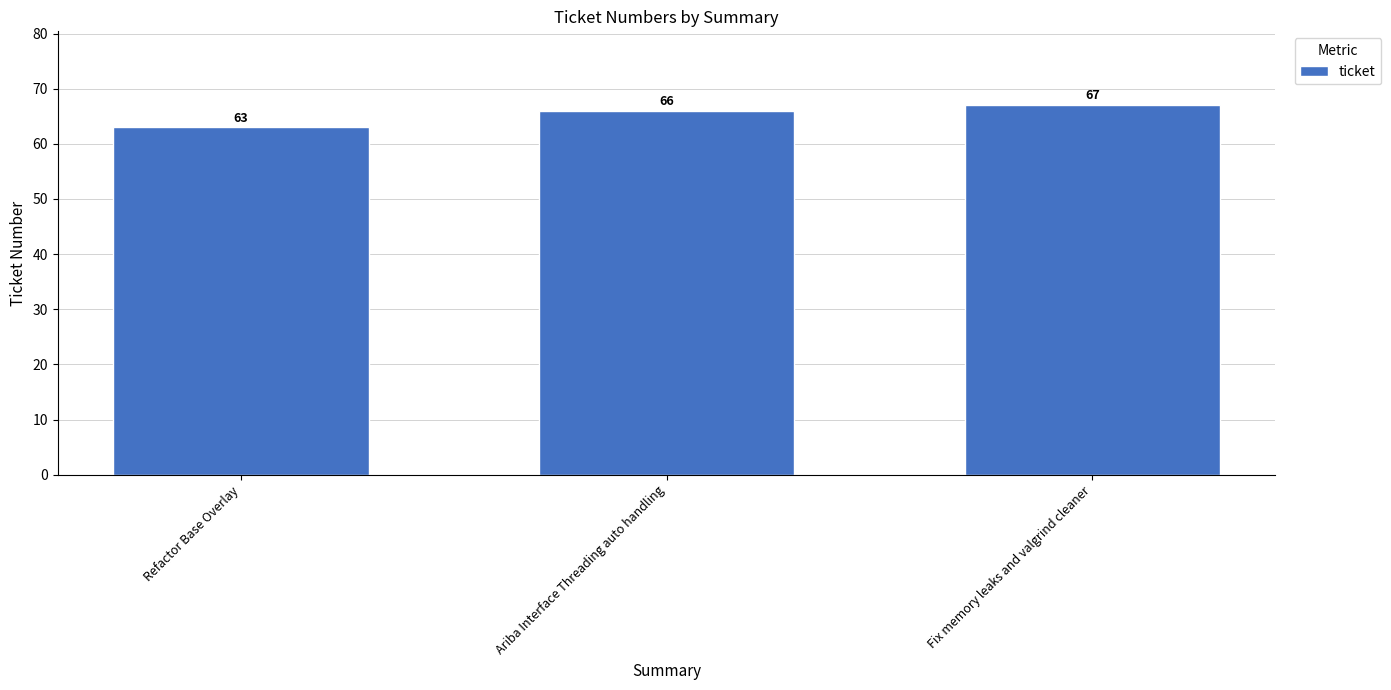

What is the difference between the maximum and minimum values?

4